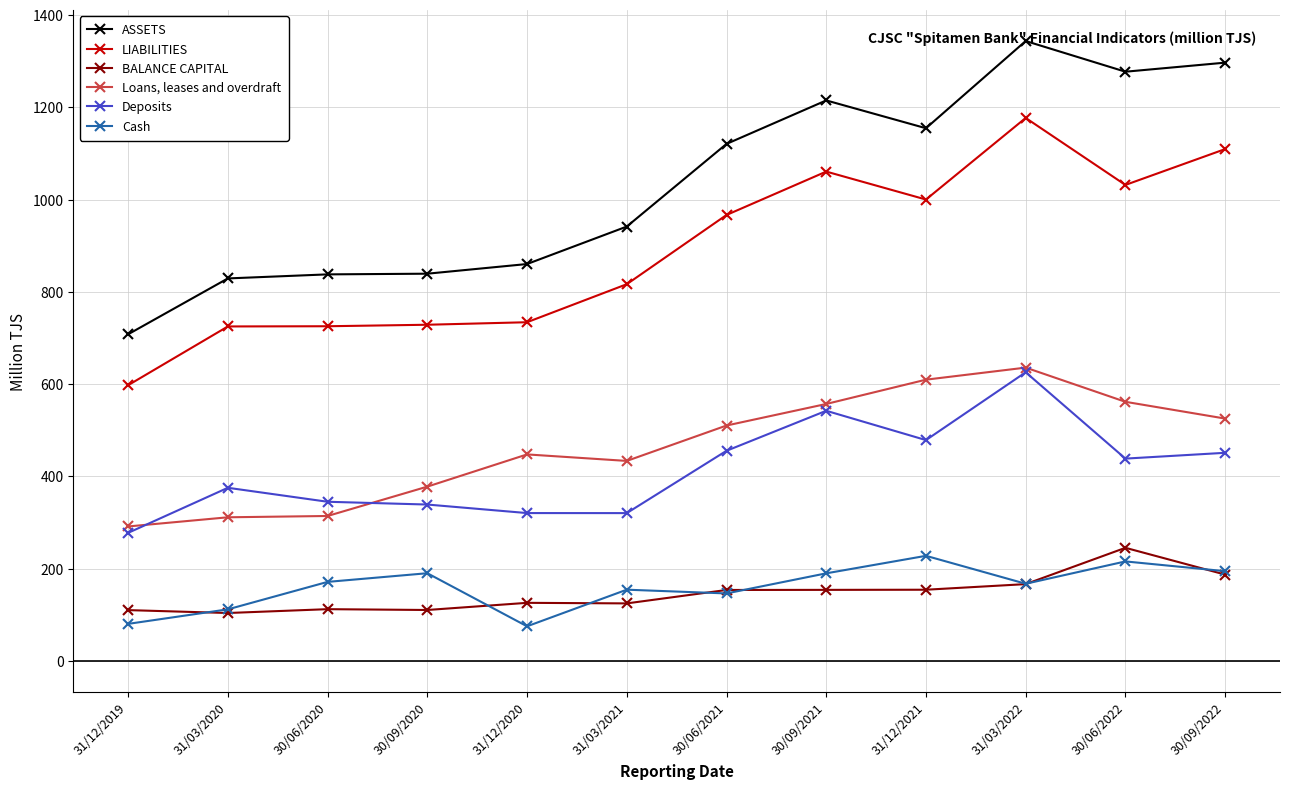

True or false: Cash has more than 1 points higher than both neighbors.

True